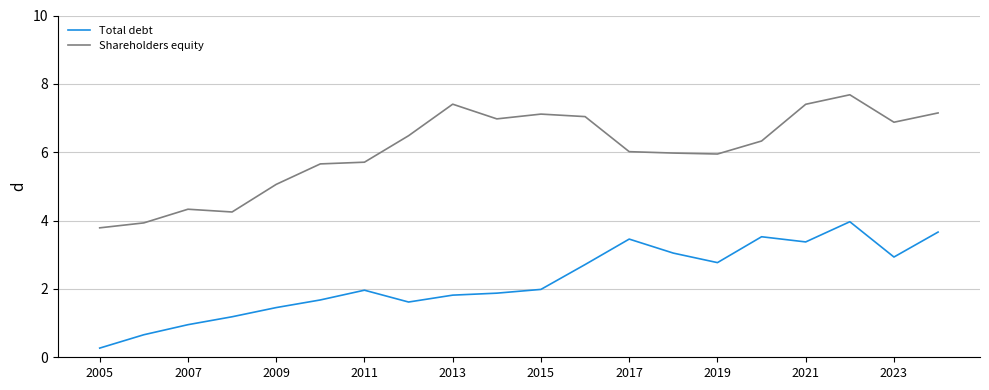

Which series has the largest total across all categories?

Shareholders equity